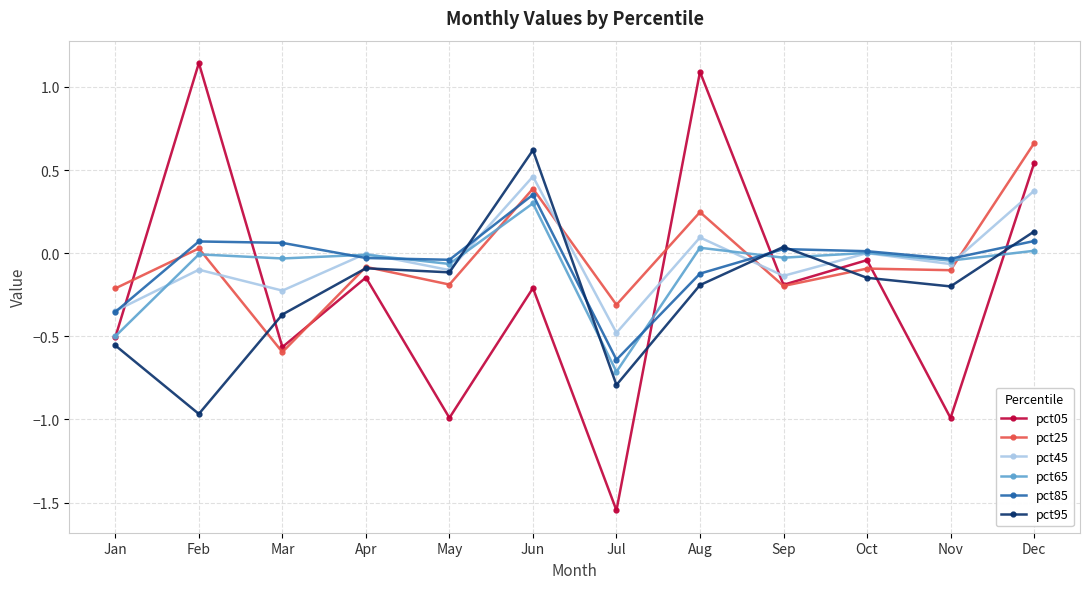

Is the value of pct25 at Nov greater than the value of pct05 at Aug?

No